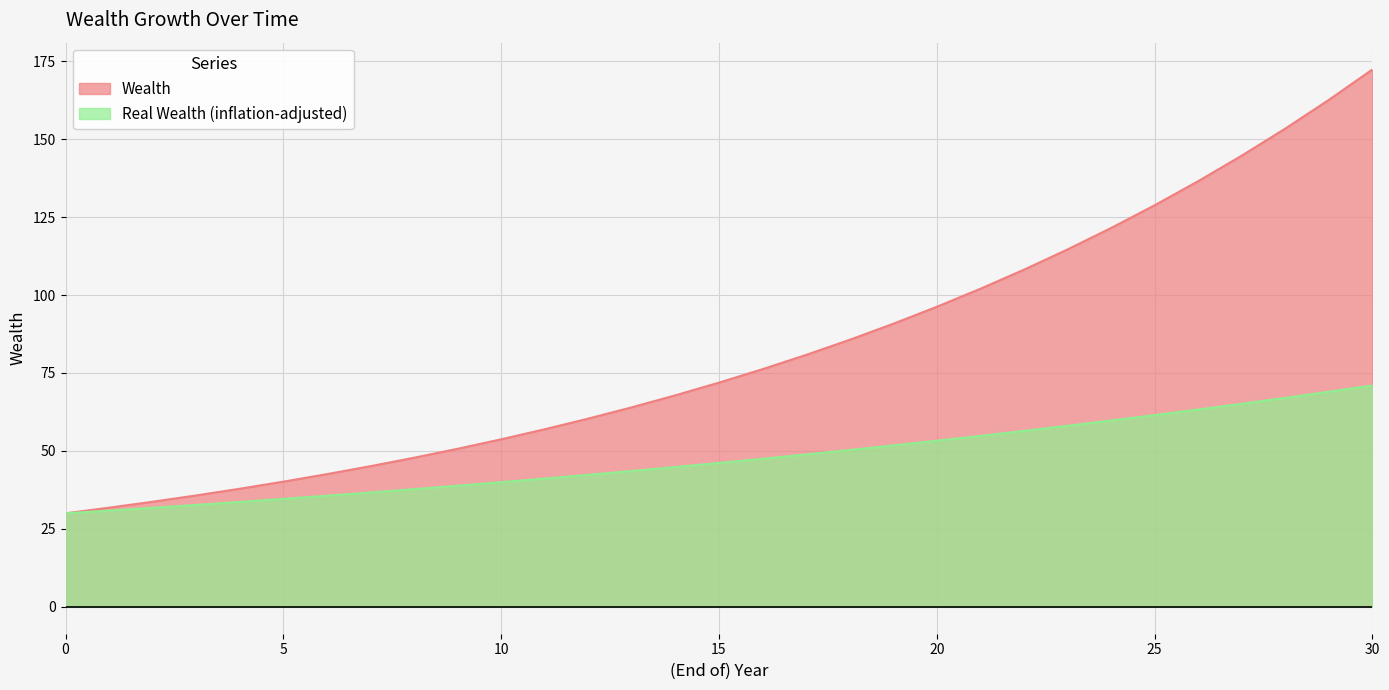

At which category does the chart reach its peak across all series?

30